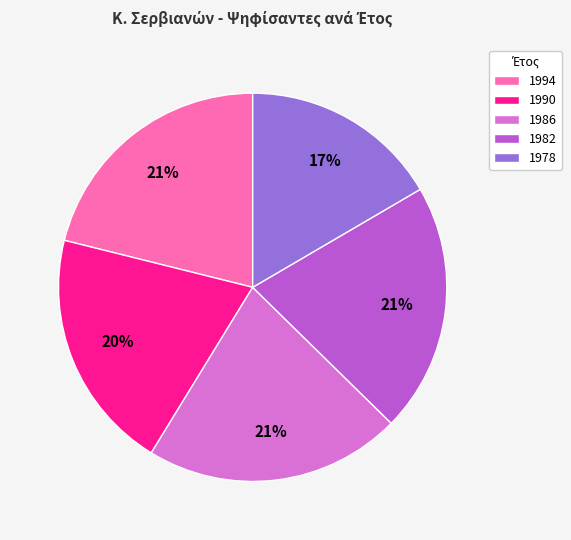

What is the smallest slice in the pie chart?

1978